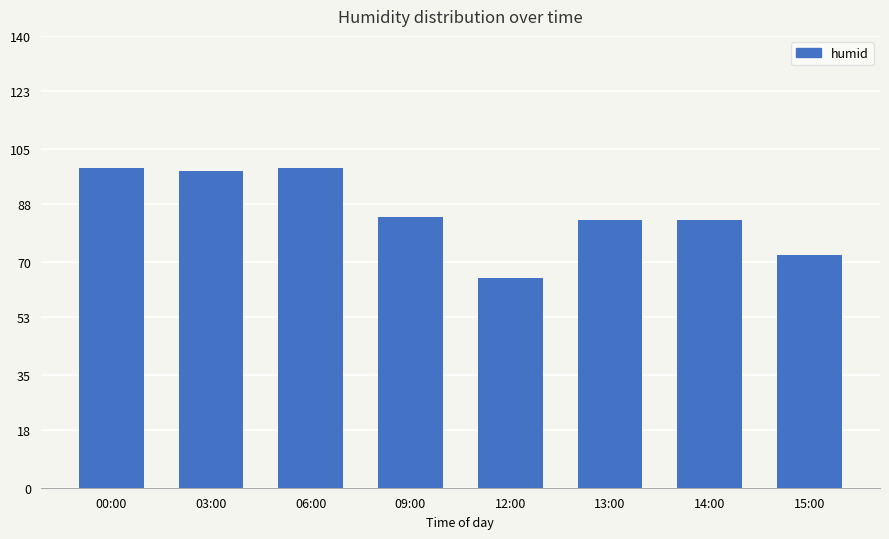

What is the maximum value shown in the chart?

99